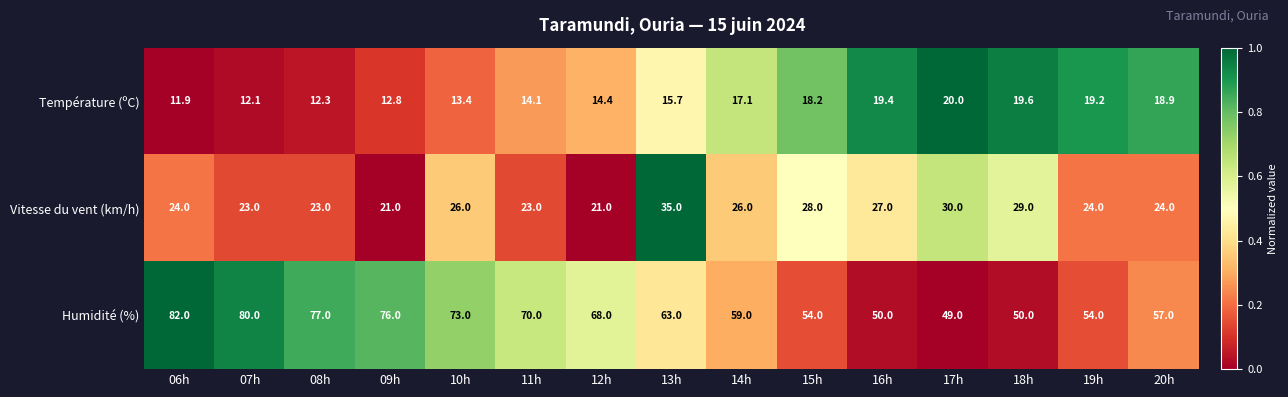

What is the average value of the Vitesse du vent (km/h) series?

25.6